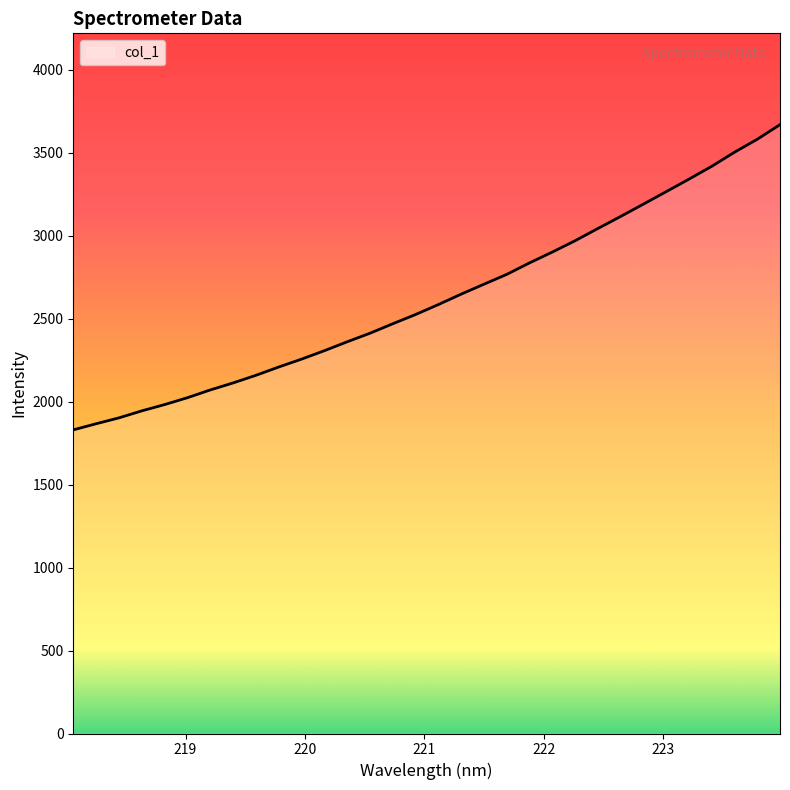

What is the maximum value shown in the chart?

3667.9